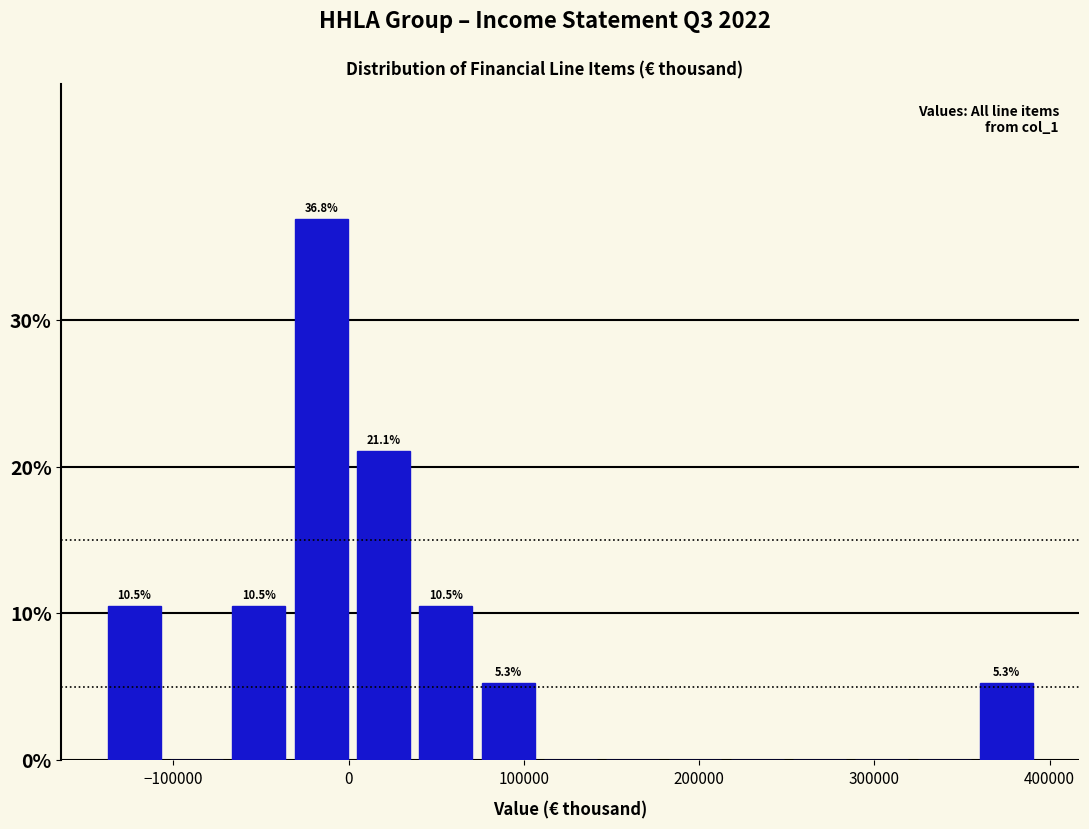

Read against the x-axis, roughly where is the centre of the tallest bar?

-20000